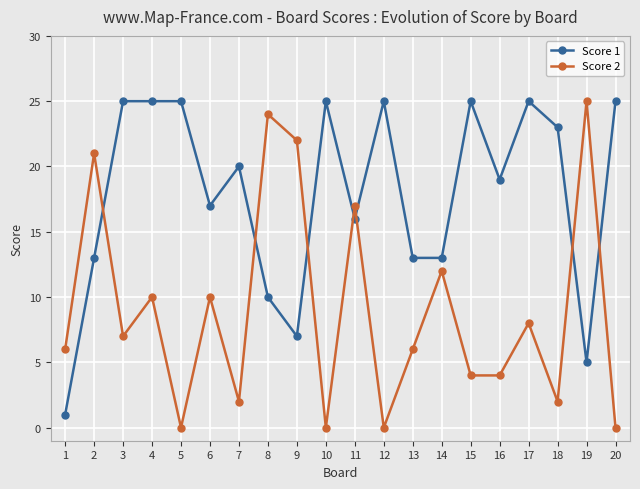

Where is the first local maximum for Score 2?

2